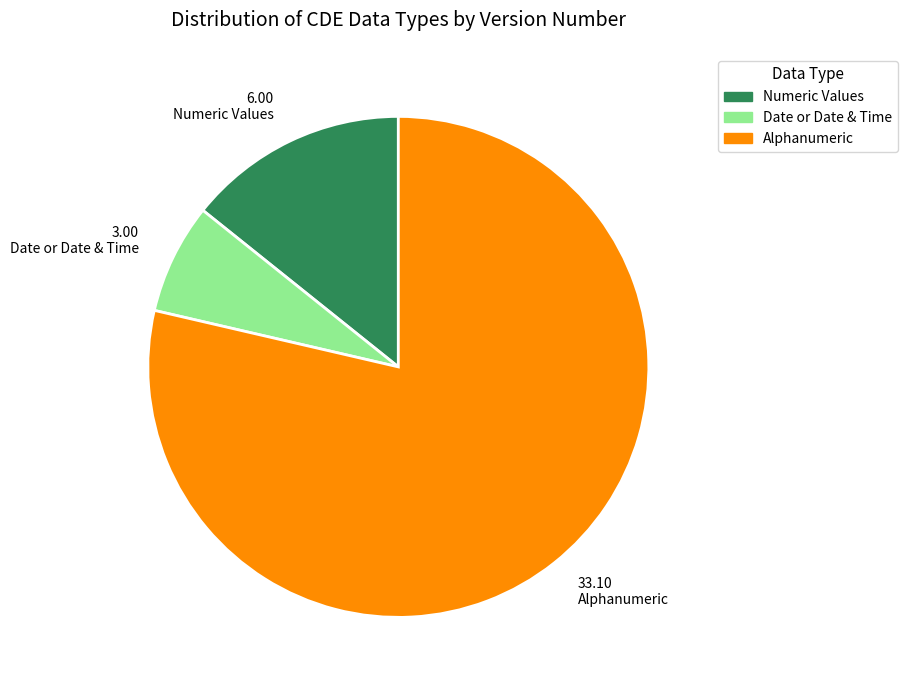

How many slices are in this pie chart?

3